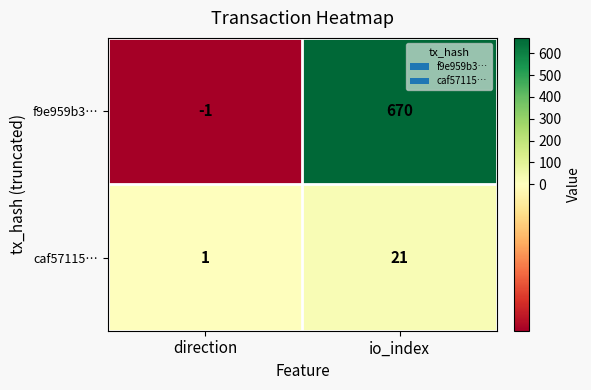

Rank the categories by caf57115… value from highest to lowest.

io_index, direction